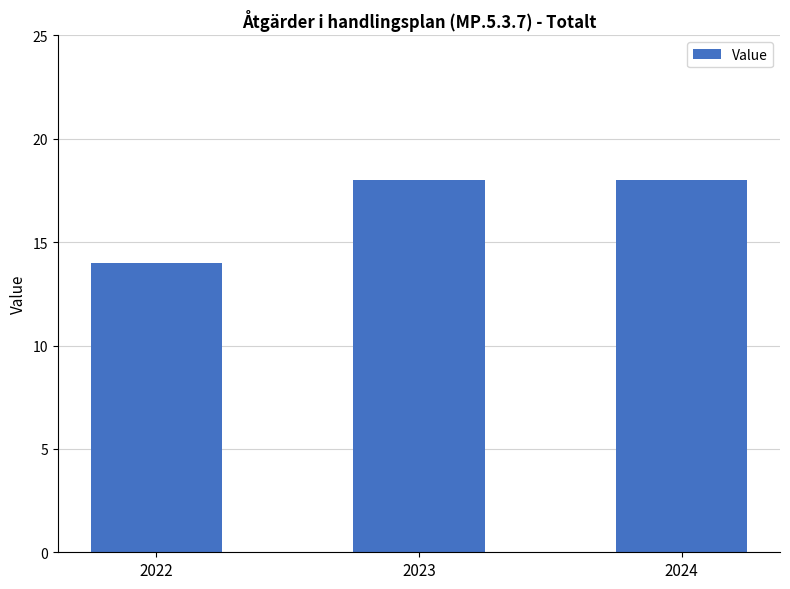

Are the bars grouped side by side (vs. stacked)?

No